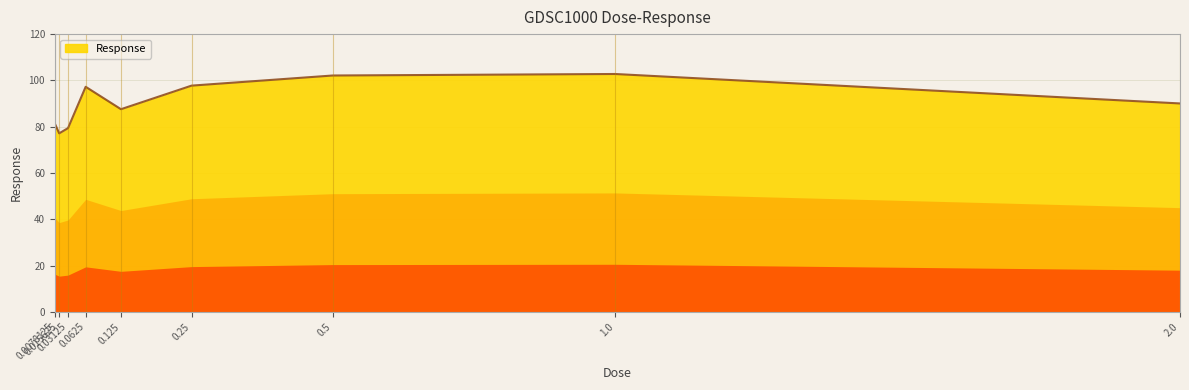

The chart shows a value of 79.4 at 0.03125. True or false?

True